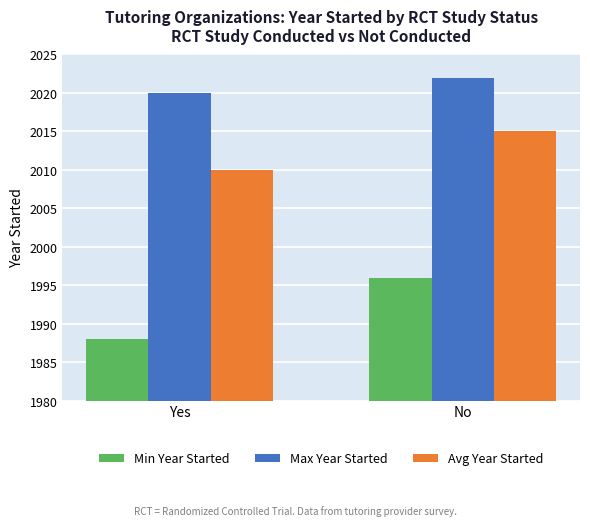

What is the spread (max minus min) of values at Yes?

32